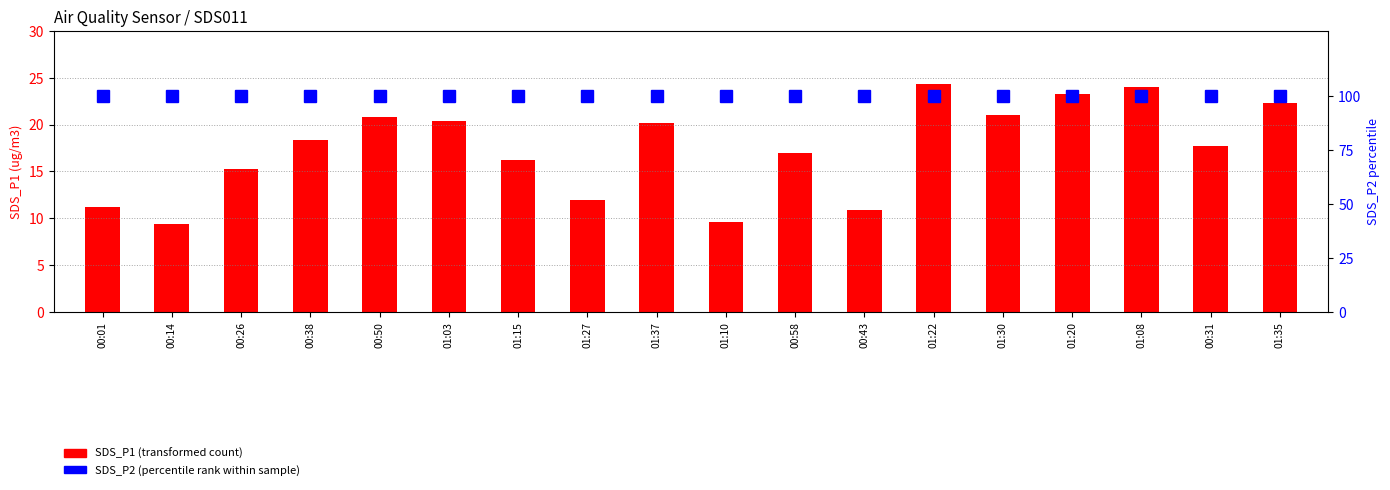

Reading left to right, list all the values displayed in this chart.

SDS_P1: 00:01=11.2	00:14=9.4	00:26=15.2	00:38=18.3	00:50=20.8	01:03=20.4	01:15=16.2	01:27=11.9	01:37=20.2	01:10=9.6	00:58=17.0	00:43=10.9	01:22=24.4	01:30=21.0	01:20=23.3	01:08=24.0	00:31=17.7	01:35=22.3
SDS_P2 percentile: 00:01=100.0	00:14=100.0	00:26=100.0	00:38=100.0	00:50=100.0	01:03=100.0	01:15=100.0	01:27=100.0	01:37=100.0	01:10=100.0	00:58=100.0	00:43=100.0	01:22=100.0	01:30=100.0	01:20=100.0	01:08=100.0	00:31=100.0	01:35=100.0